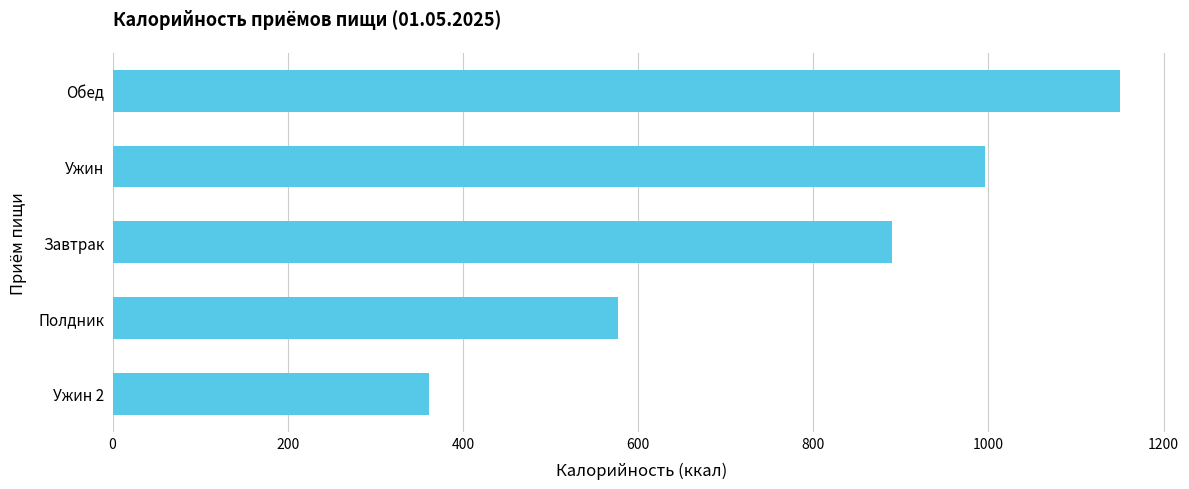

What is the average value?

794.8